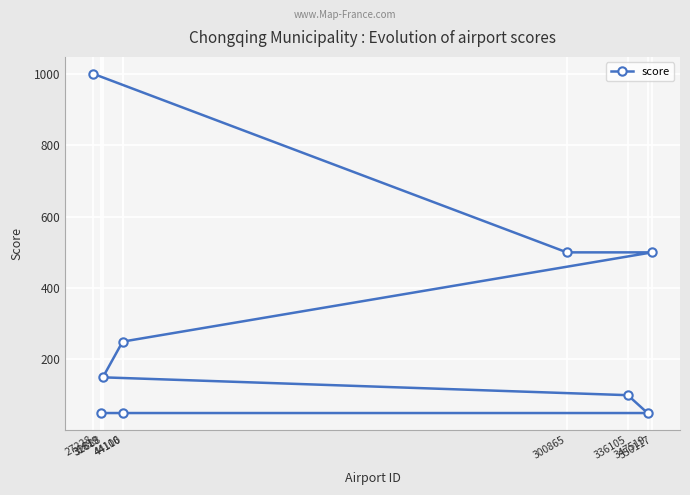

What is the approximate value at 44110?

50